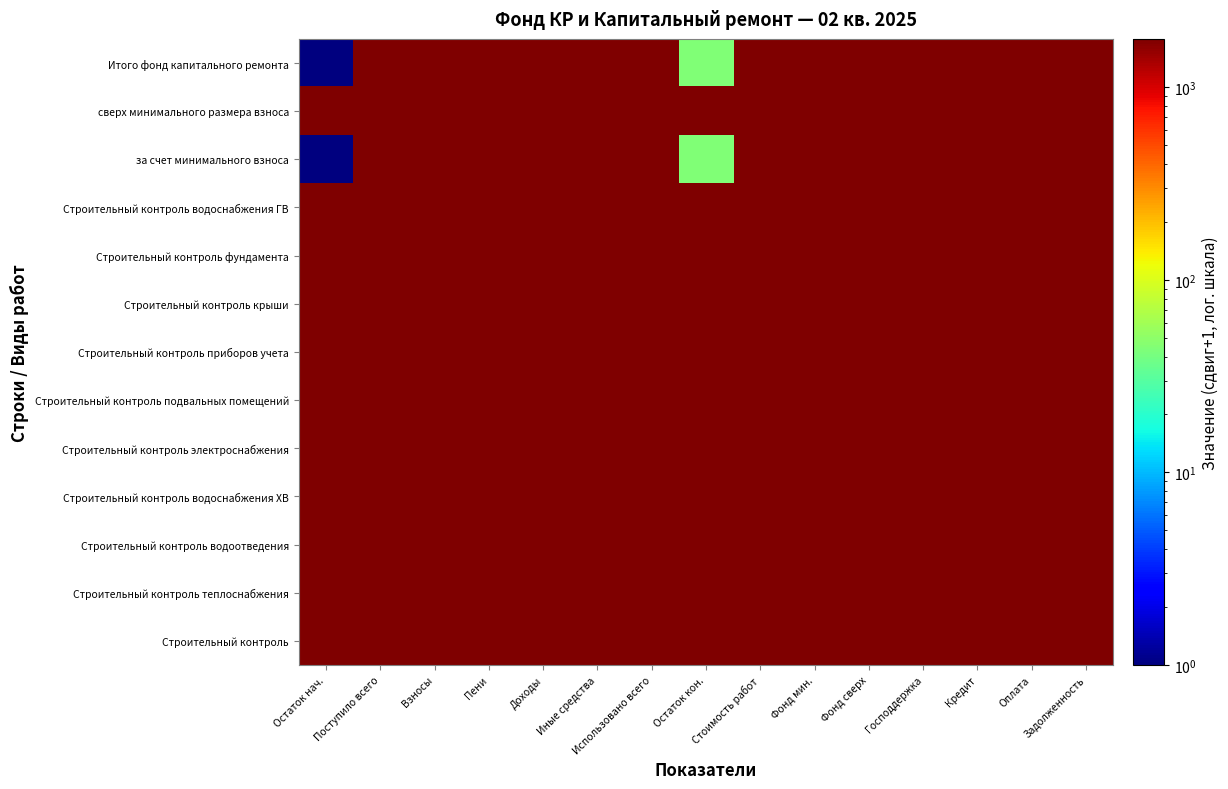

What is the total value across all series at Господдержка?

22676.4